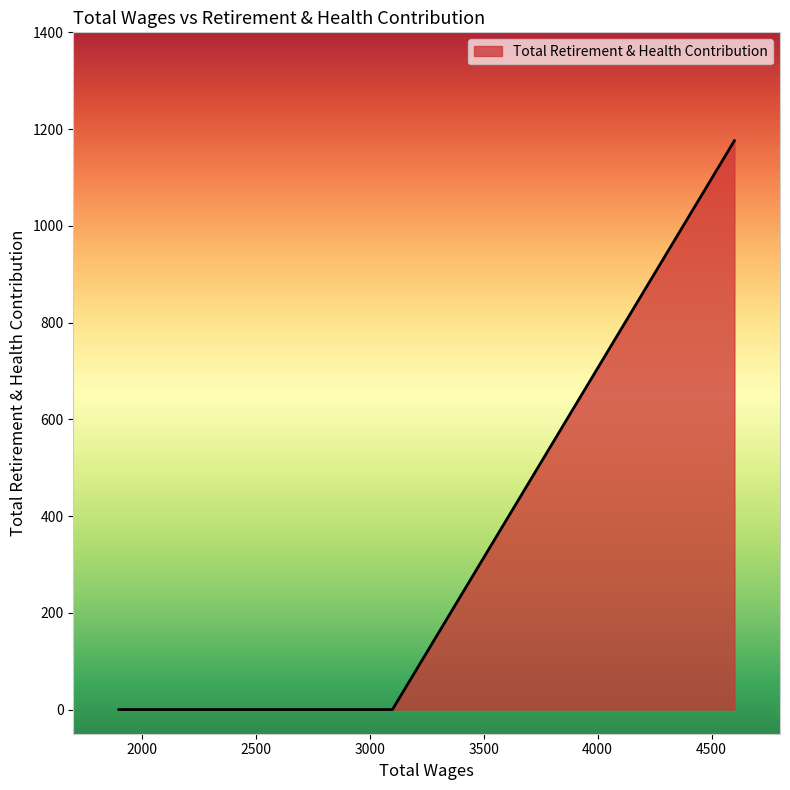

What is the greatest value displayed?

1176